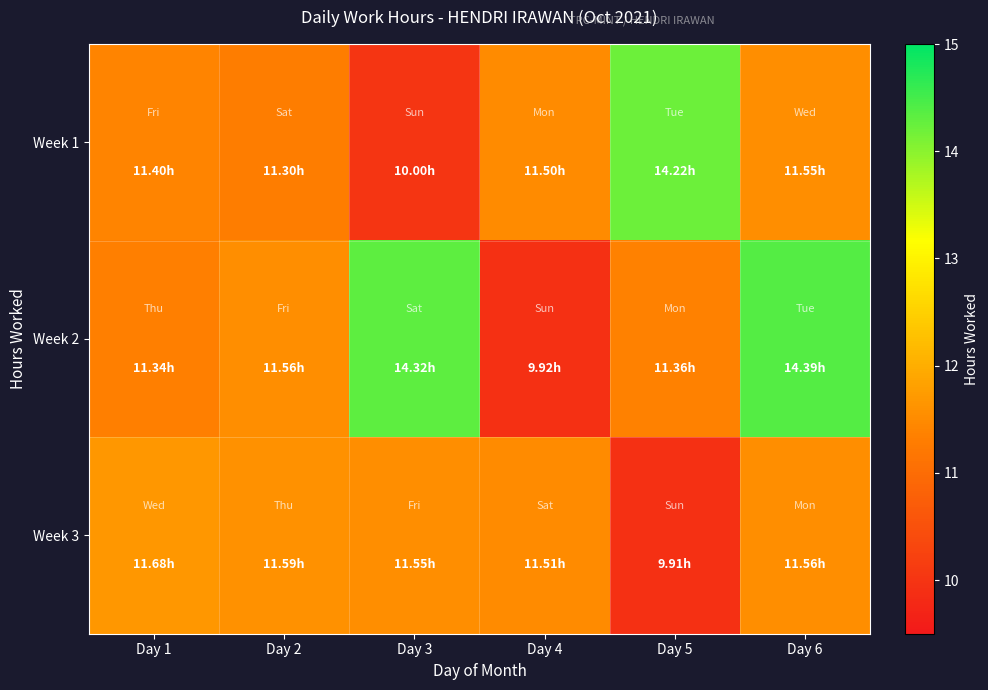

Which series has the widest spread of values?

Week 2